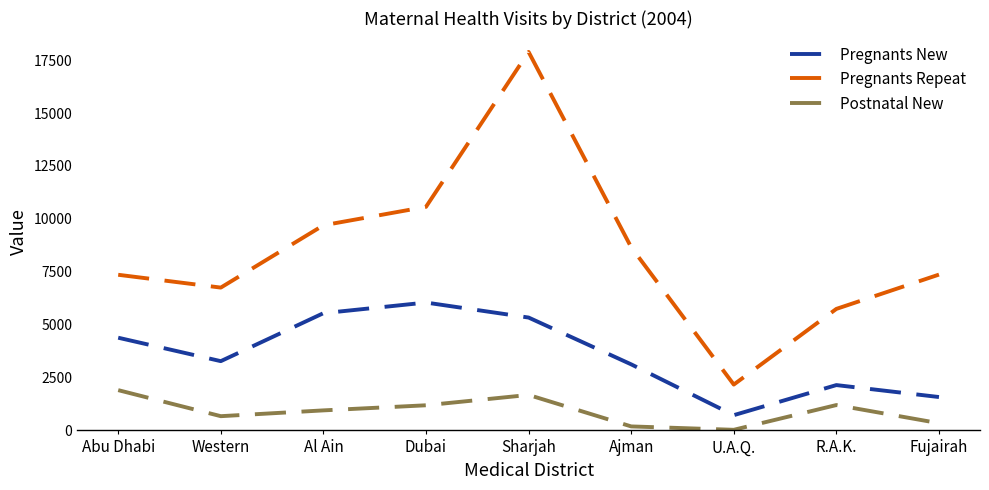

Is this an area chart (filled region under the line)?

No